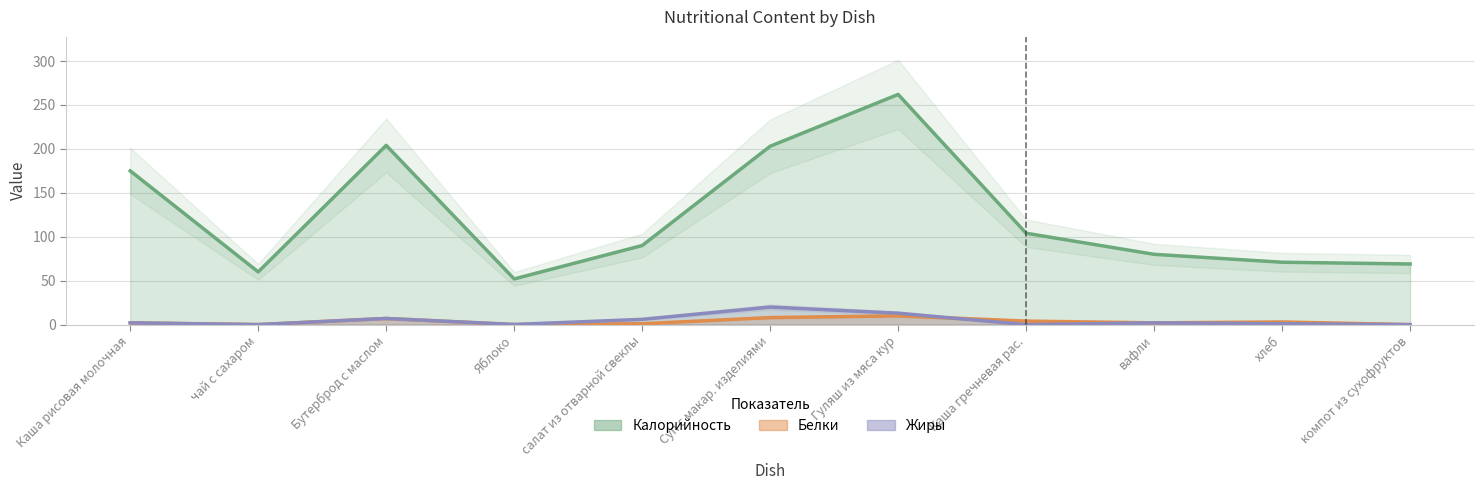

Rank the series at Гуляш из мяса кур from highest to lowest value.

Калорийность, Жиры, Белки